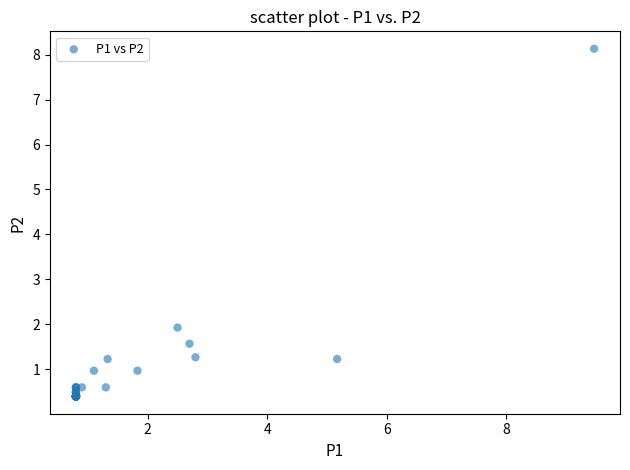

What Y value in the scatter plot is closest to 4?

1.9